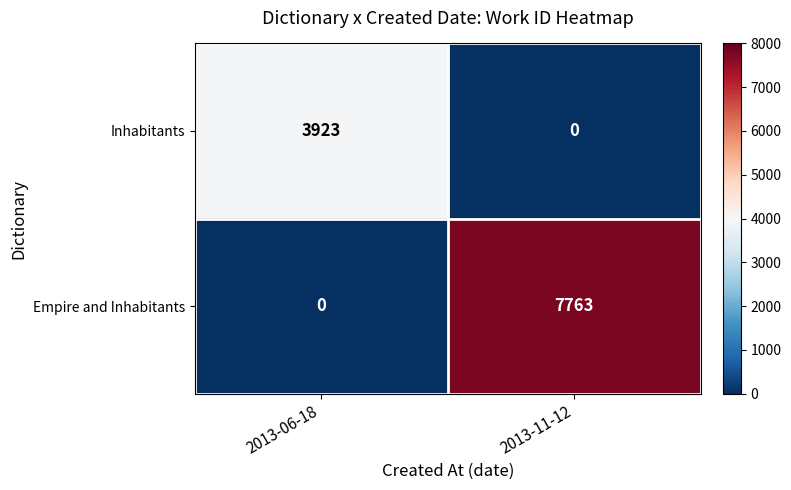

What is the greatest value displayed?

7763